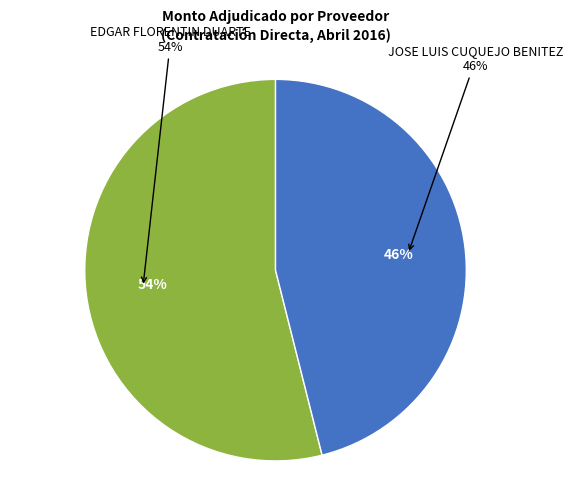

What is the smallest slice in the pie chart?

JOSE LUIS CUQUEJO BENITEZ